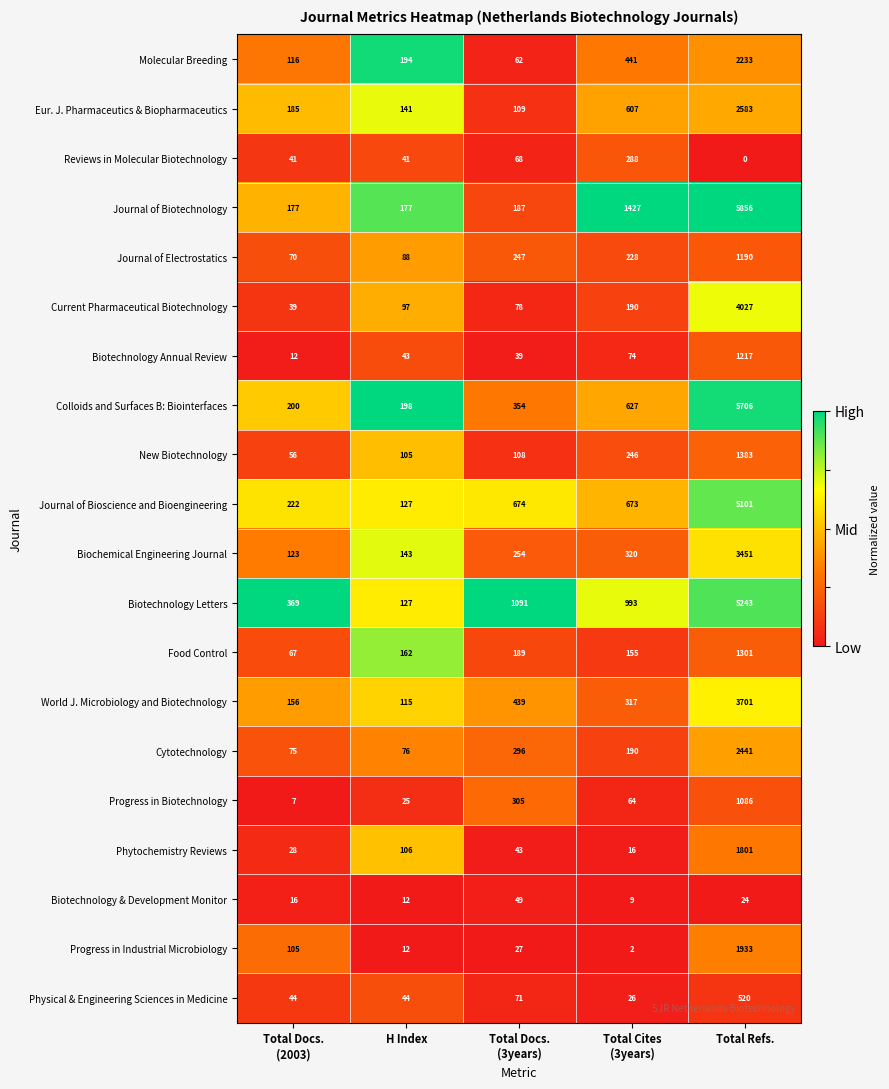

Count the number of data series in this chart.

20